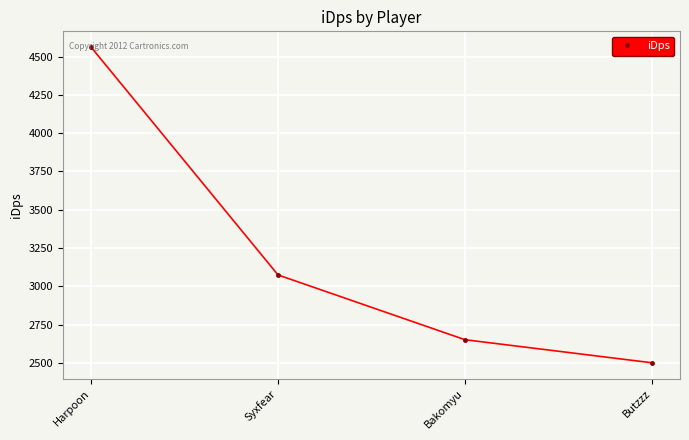

True or false: the data shows 2651.7 at Bakomyu.

True